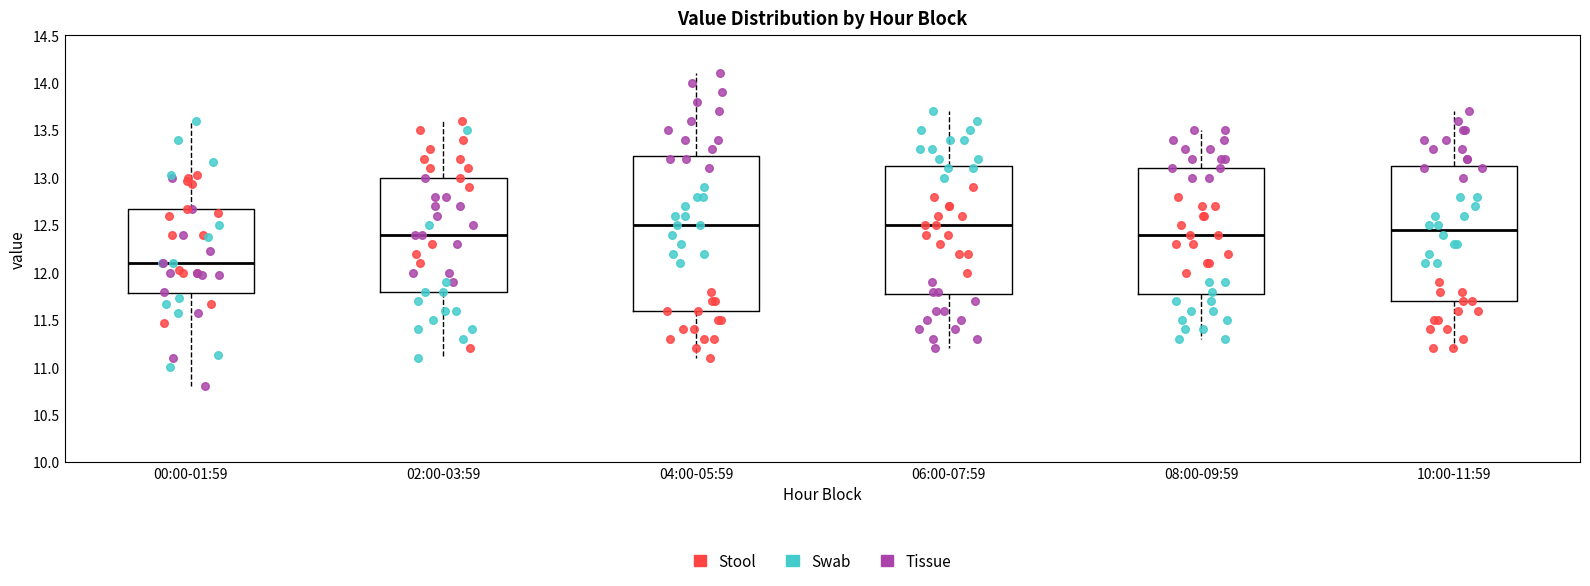

Reading left to right, transcribe this box plot: for each box, give where its median line is, the range the box spans, and where its two whiskers end, as read against the y-axis. The values are not printed on the chart, so give them approximately, as read against the axis.

00:00-01:59: median 12.10, box 11.80 to 12.65, whiskers 10.80 to 13.60
02:00-03:59: median 12.40, box 11.80 to 13.00, whiskers 11.10 to 13.60
04:00-05:59: median 12.50, box 11.60 to 13.25, whiskers 11.10 to 14.10
06:00-07:59: median 12.50, box 11.80 to 13.15, whiskers 11.20 to 13.70
08:00-09:59: median 12.40, box 11.80 to 13.10, whiskers 11.30 to 13.50
10:00-11:59: median 12.45, box 11.70 to 13.15, whiskers 11.20 to 13.70